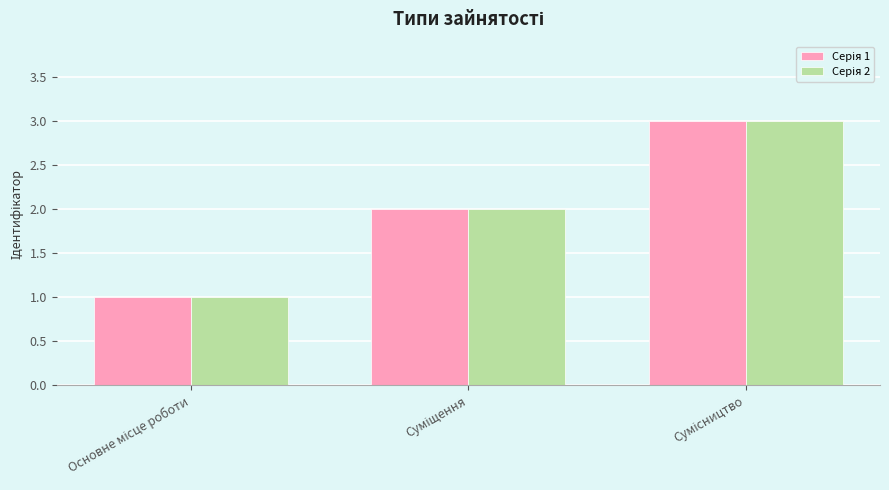

What is the greatest value displayed?

3